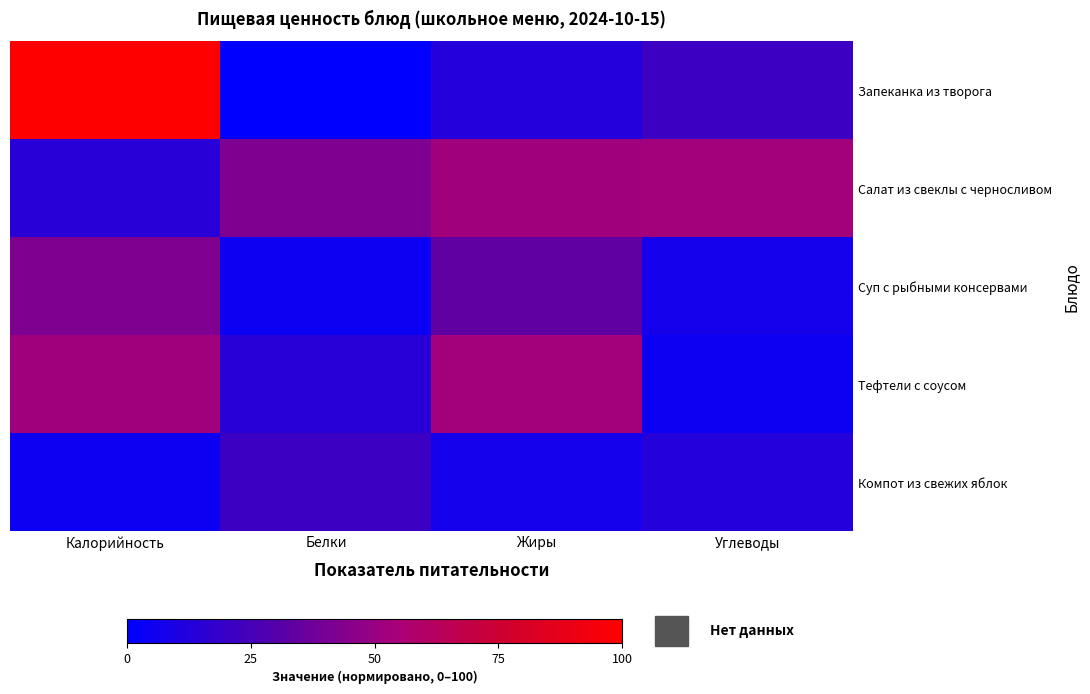

Which series has the largest total across all categories?

Салат из свеклы с черносливом